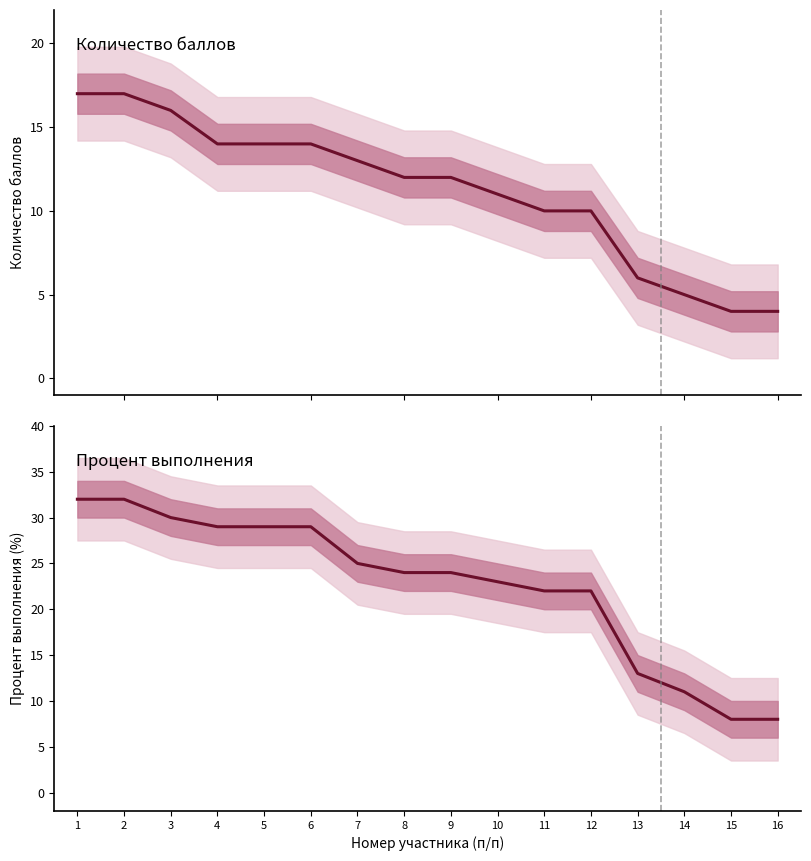

What is the approximate value of Количество баллов at 10, to the nearest 5?

10